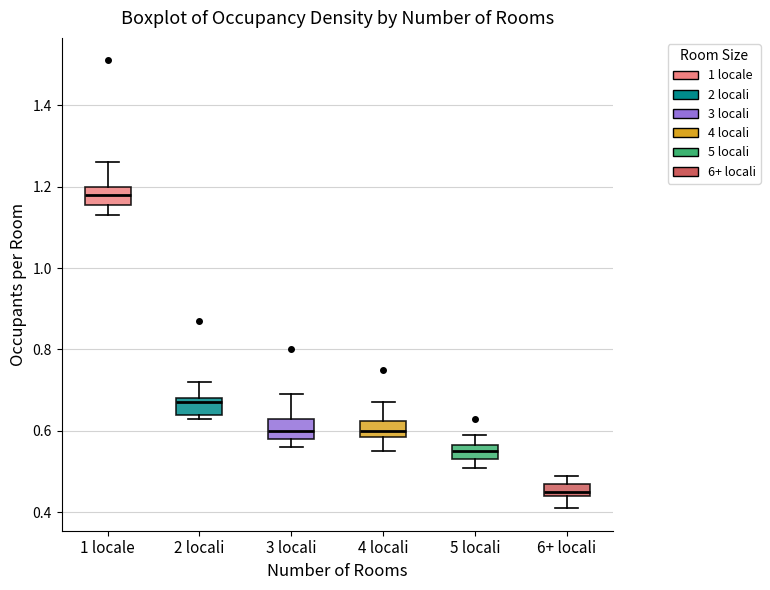

Which box's median line is the highest?

1 locale